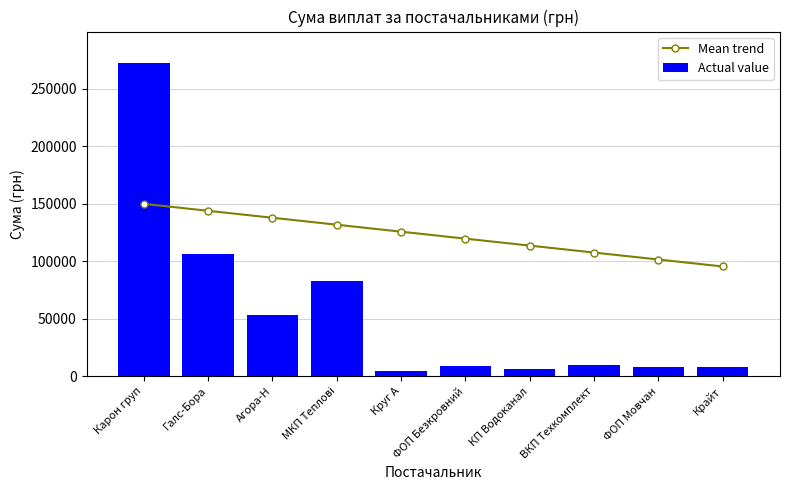

List the series in order of their overall mean, highest first.

Mean trend, Actual value